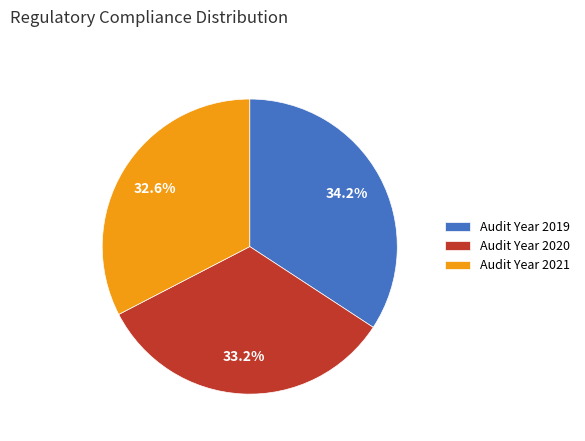

Rank the categories by value from highest to lowest.

Audit Year 2019, Audit Year 2020, Audit Year 2021